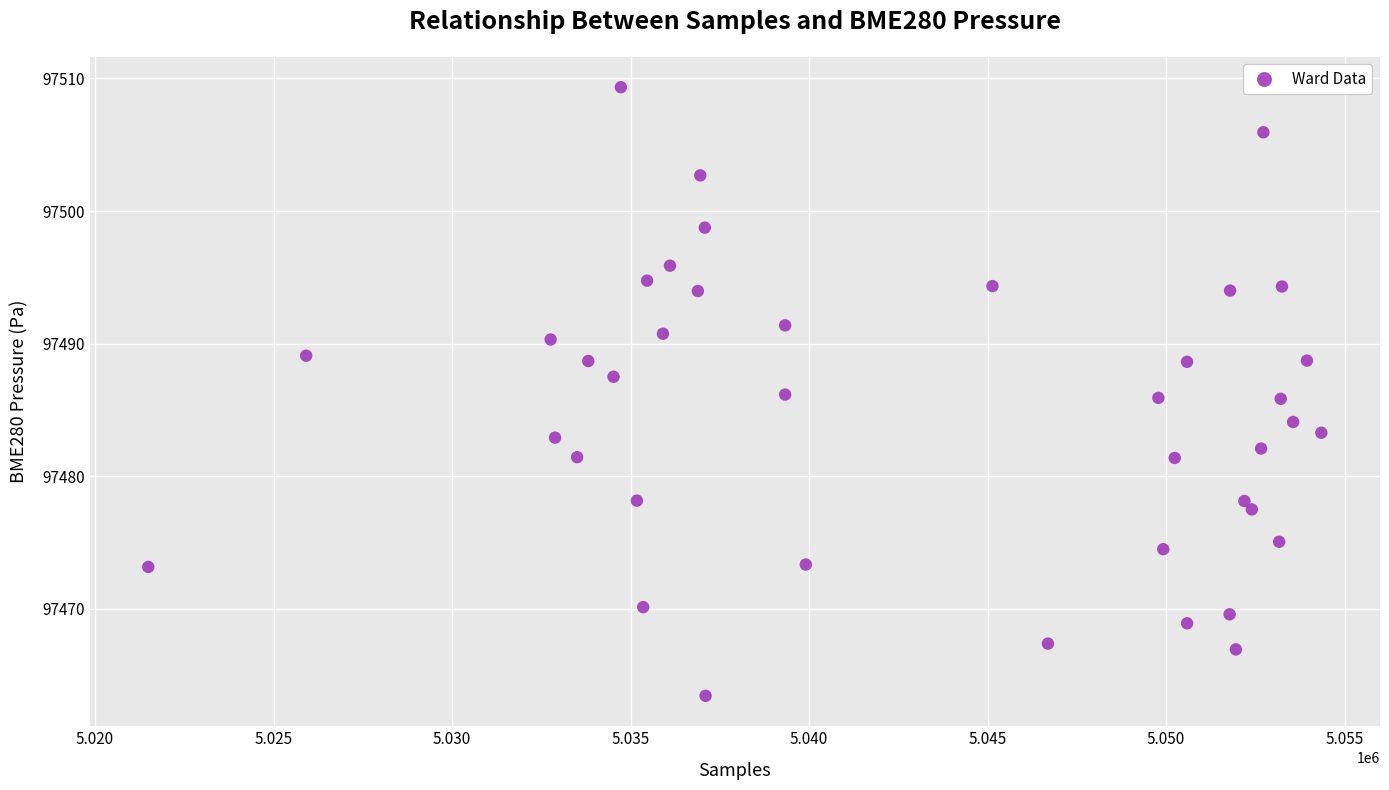

What is the range of X values (max minus min)?

32861.0